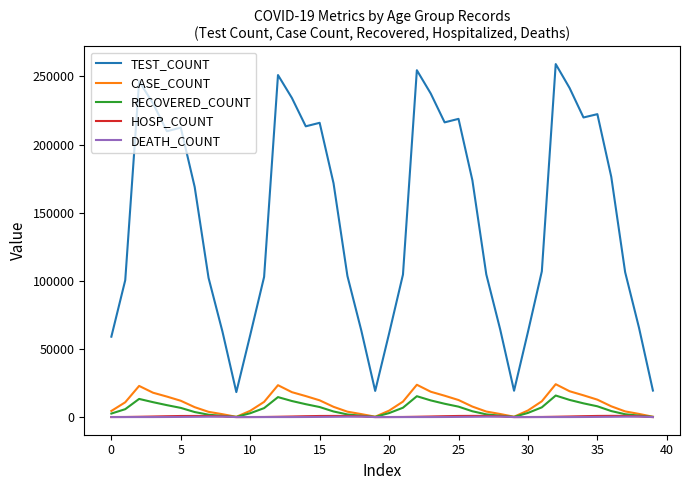

True or false: TEST_COUNT and CASE_COUNT cross at least once.

False